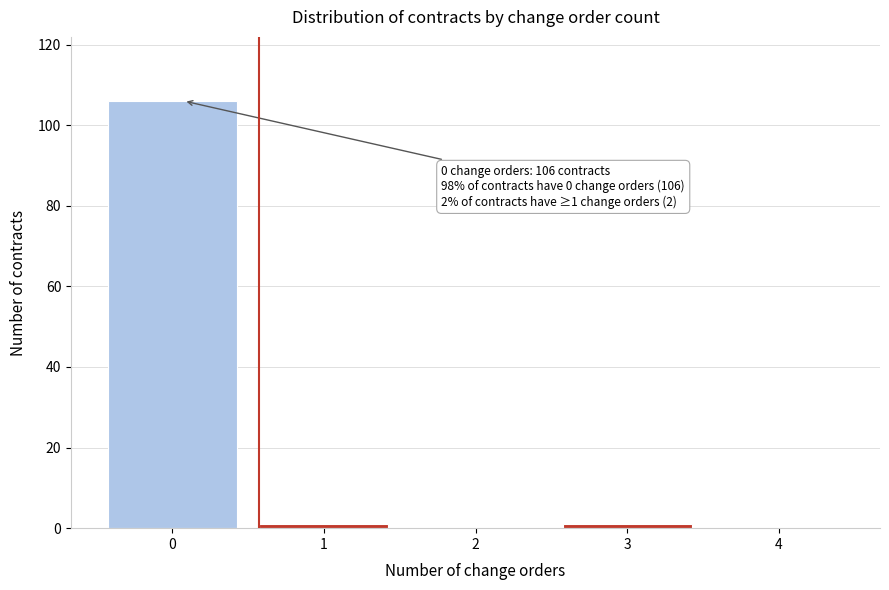

Reading left to right, what are all the values shown in this chart?

0=106	1=1	2=0	3=1	4=0